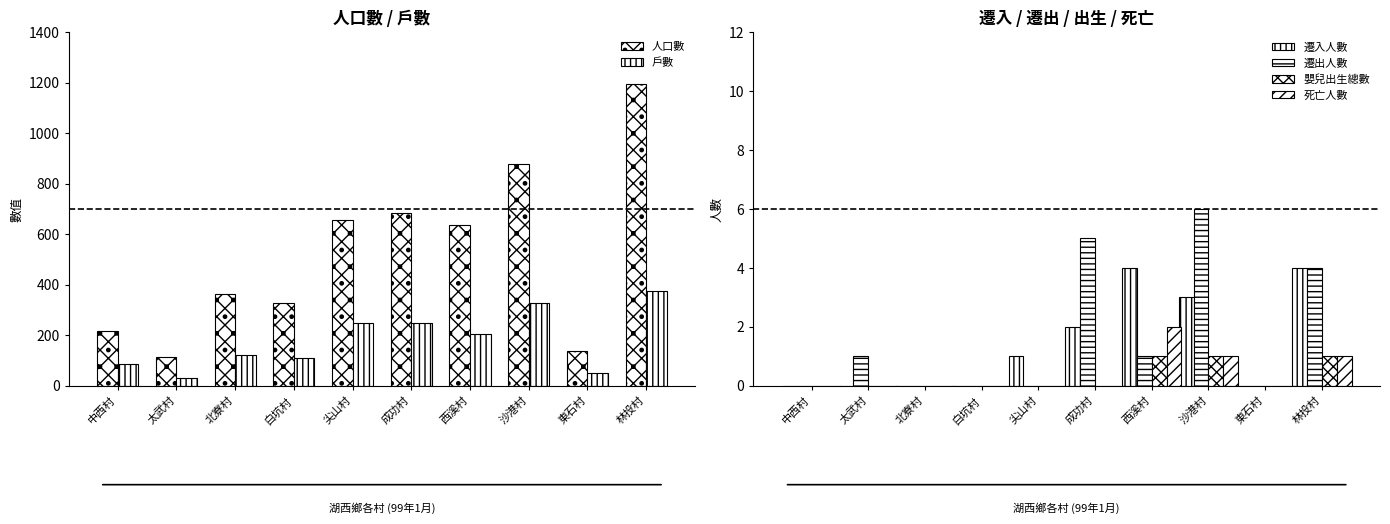

What is the greatest value displayed?

1195